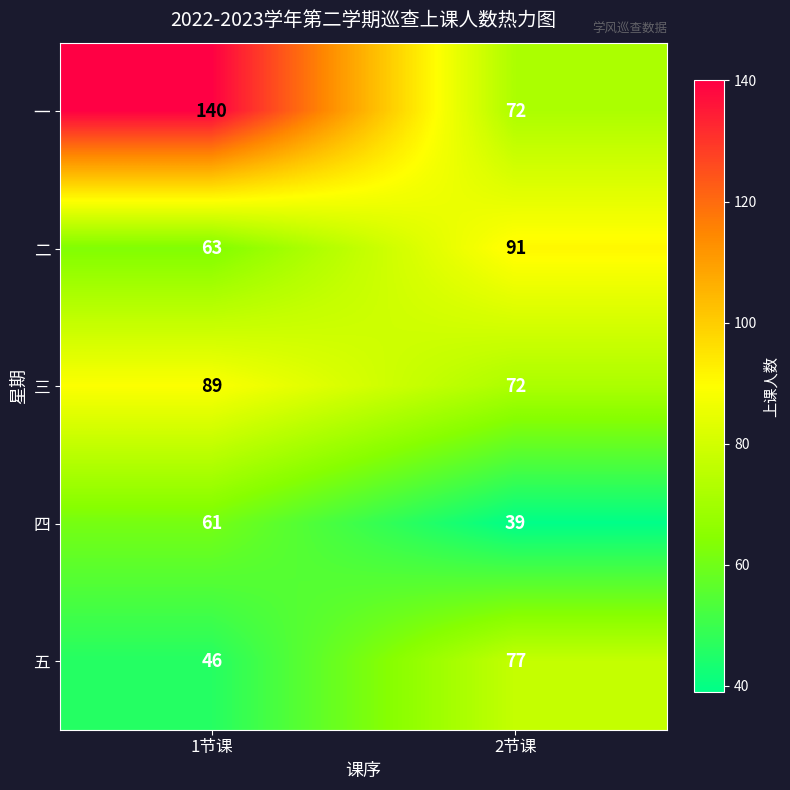

Reading right to left, transcribe all the data shown in this chart.

一: 2节课=72	1节课=140
二: 2节课=91	1节课=63
三: 2节课=72	1节课=89
四: 2节课=39	1节课=61
五: 2节课=77	1节课=46